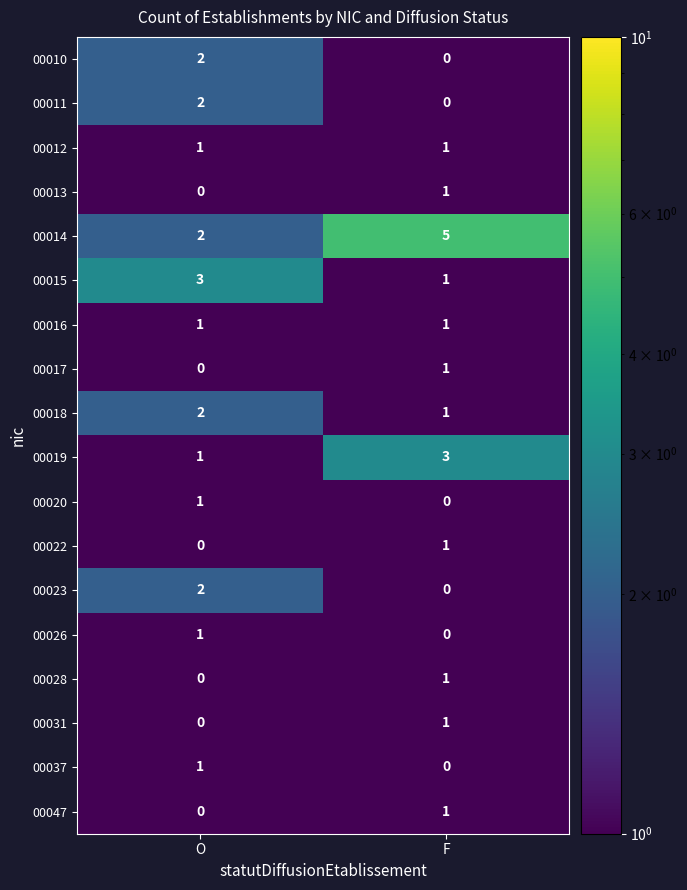

What is the average value of the 00014 series?

4